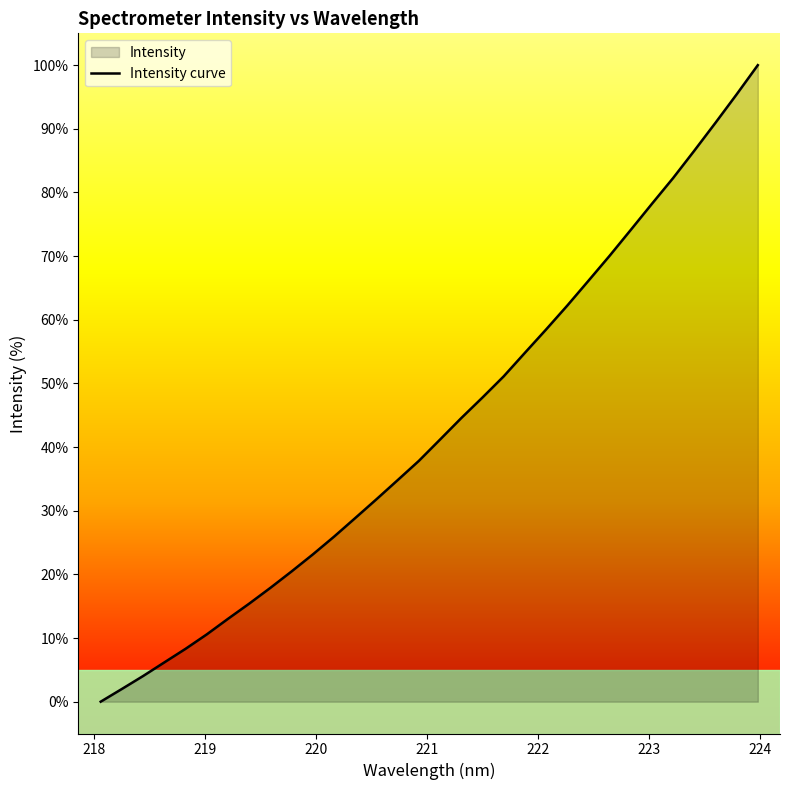

How many series are shown in this chart?

1